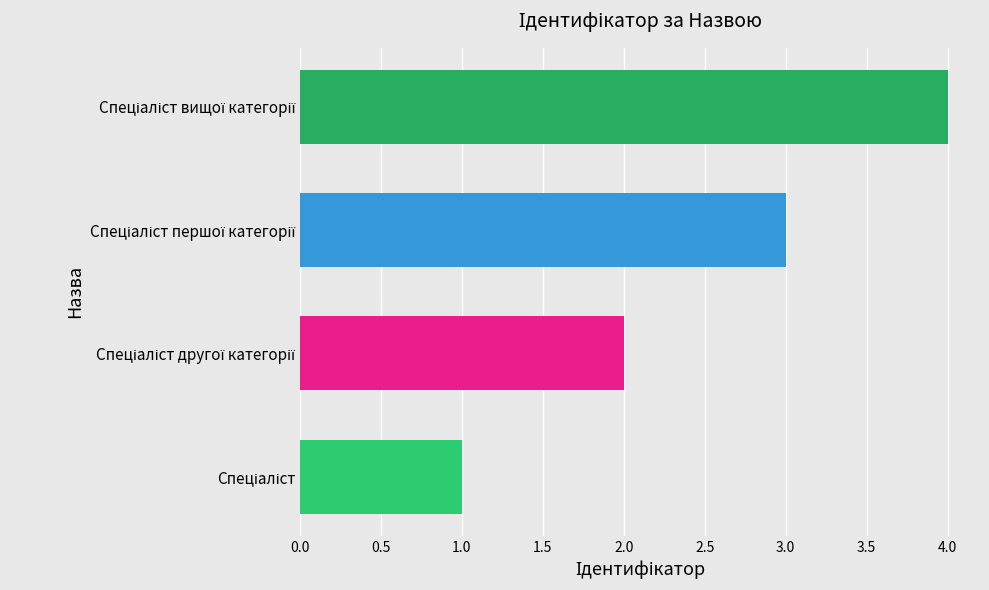

What is the greatest value displayed?

4